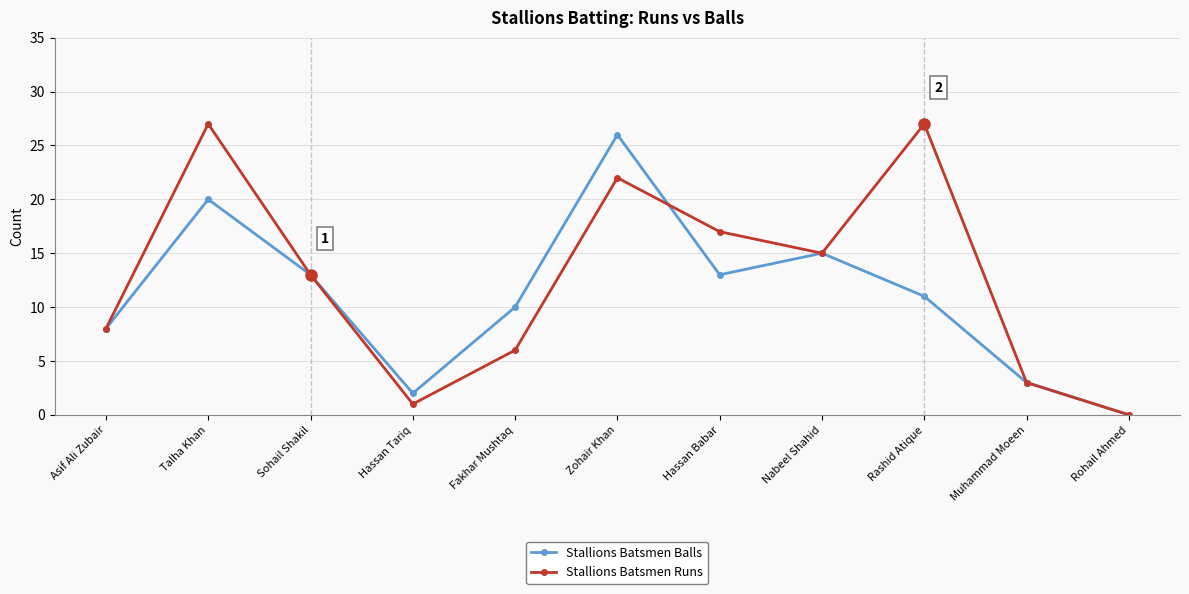

Does the chart have visible grid lines?

Yes